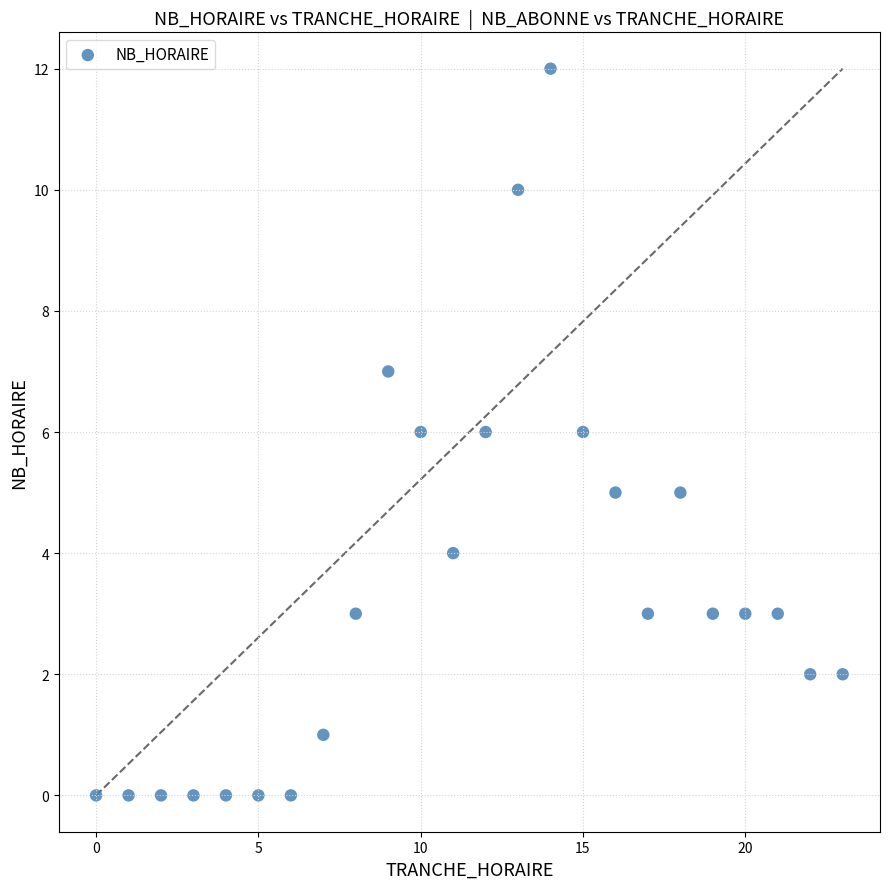

What is the range of X values (max minus min)?

23